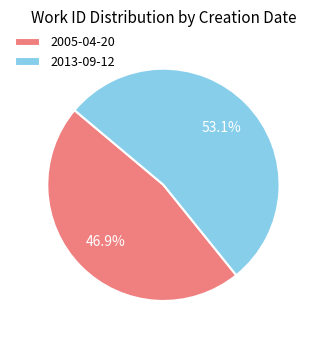

Which has a higher value, 2013-09-12 or 2005-04-20?

2013-09-12